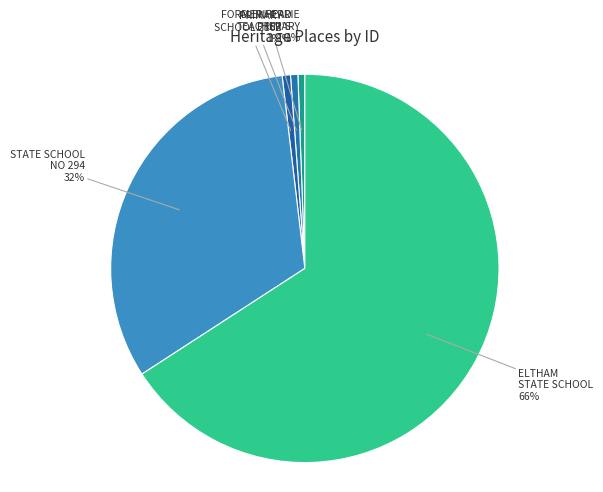

Is the sum of PRIMARY SCHOOL 2162 and ELTHAM STATE SCHOOL greater than half?

Yes